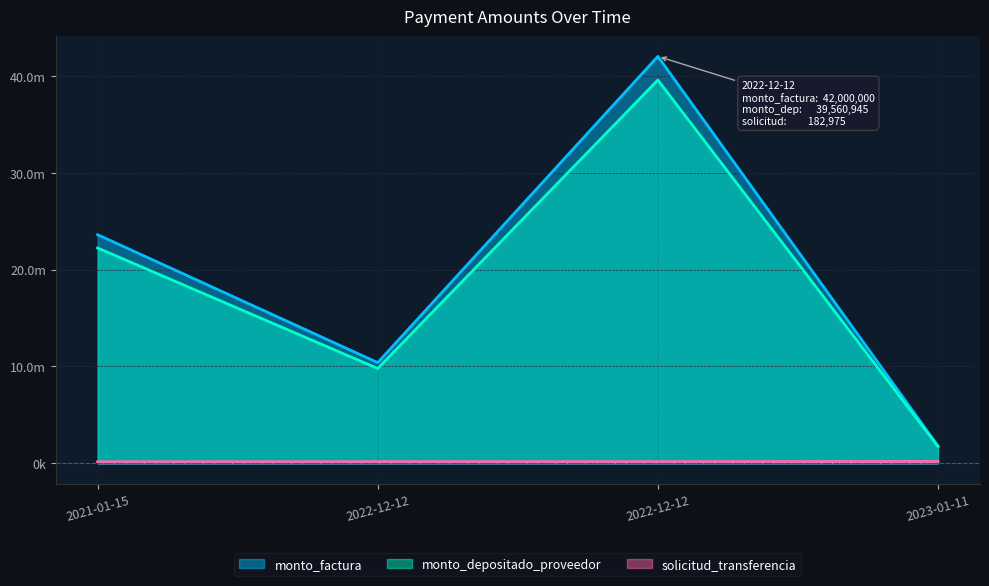

What is the sum of the monto_depositado_proveedor values at 2022-12-12 and 2021-01-15?

32025526